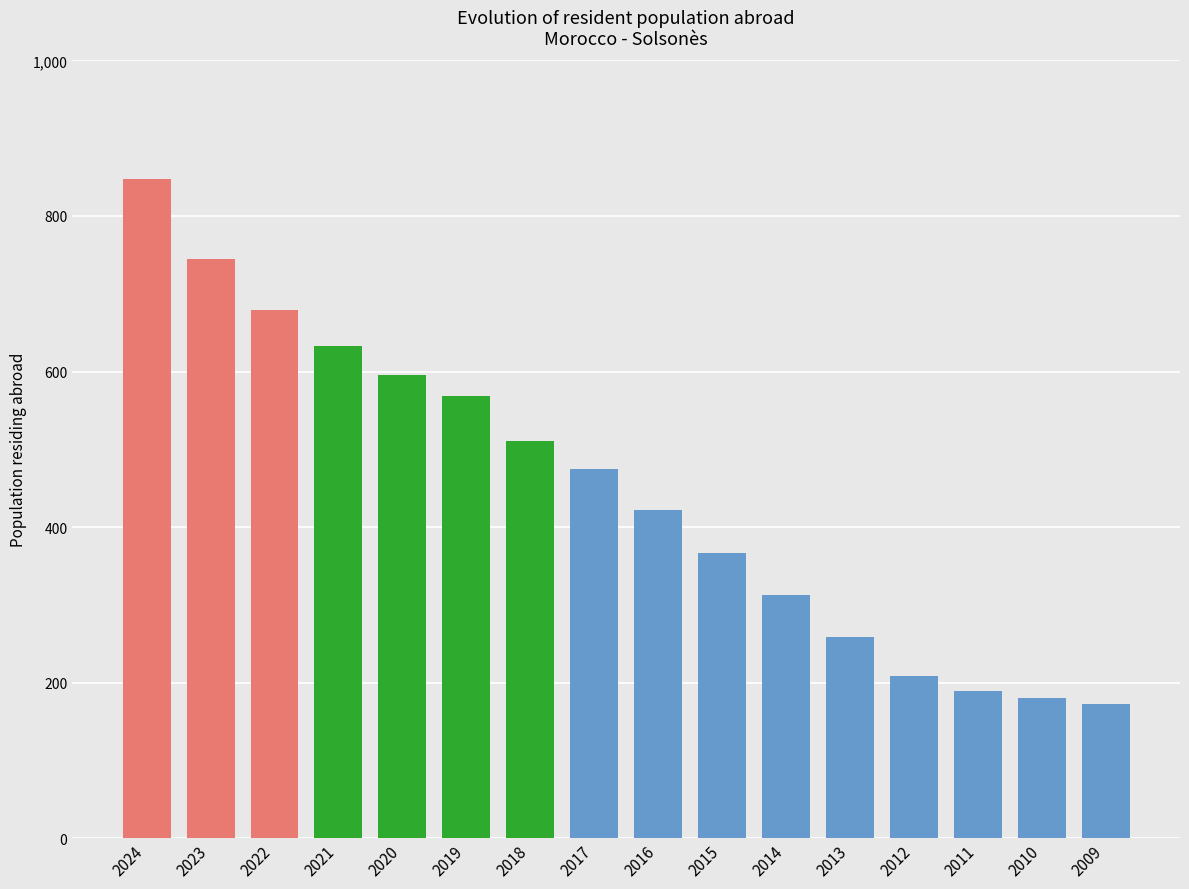

The value at 2023 is 1277. True or false?

False